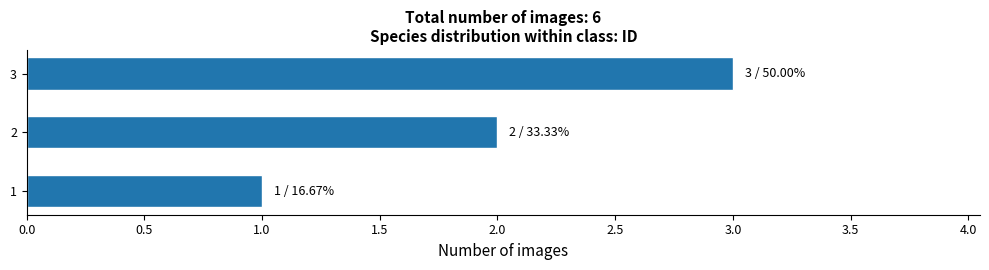

Rank the categories by value from highest to lowest.

3, 2, 1